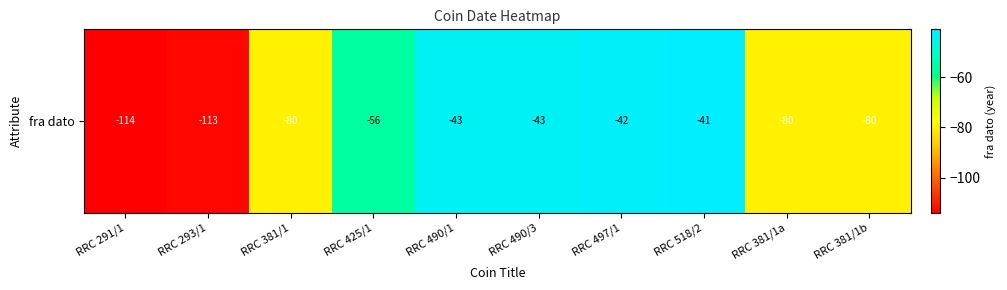

Reading left to right, transcribe all the data shown in this chart.

RRC 291/1=-114	RRC 293/1=-113	RRC 381/1=-80	RRC 425/1=-56	RRC 490/1=-43	RRC 490/3=-43	RRC 497/1=-42	RRC 518/2=-41	RRC 381/1a=-80	RRC 381/1b=-80